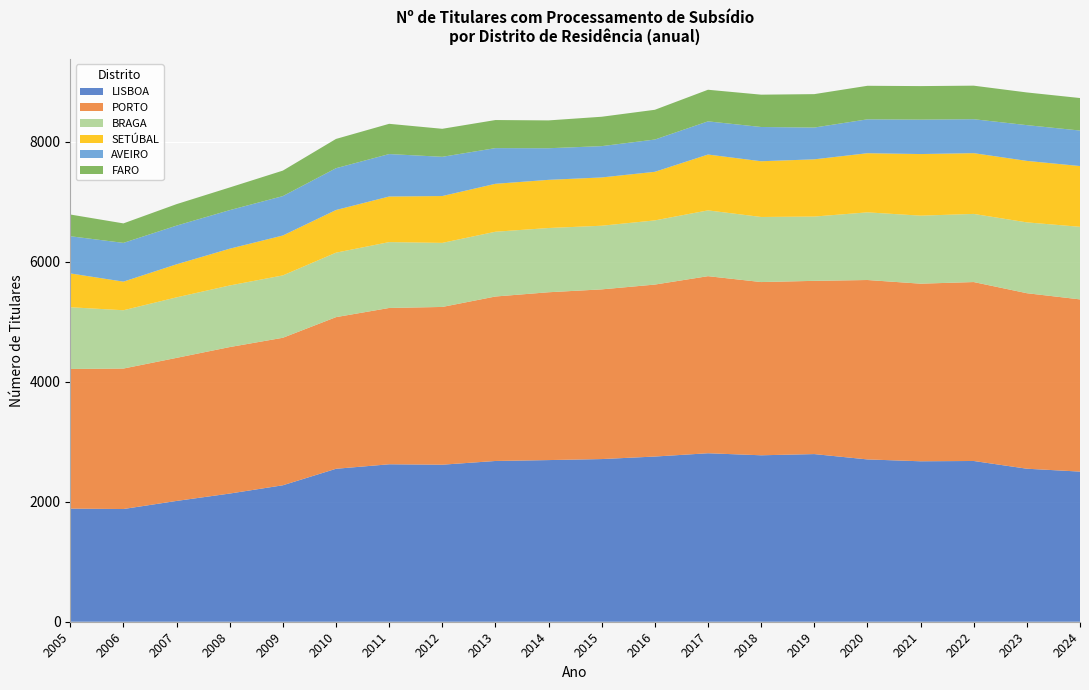

Reading left to right, list all the values displayed in this chart.

LISBOA: 2005=1886	2006=1879	2007=2014	2008=2137	2009=2275	2010=2550	2011=2625	2012=2618	2013=2680	2014=2695	2015=2712	2016=2754	2017=2809	2018=2775	2019=2795	2020=2706	2021=2675	2022=2680	2023=2551	2024=2503
PORTO: 2005=2328	2006=2342	2007=2385	2008=2442	2009=2459	2010=2528	2011=2606	2012=2630	2013=2742	2014=2798	2015=2829	2016=2867	2017=2952	2018=2888	2019=2888	2020=2991	2021=2961	2022=2983	2023=2926	2024=2871
BRAGA: 2005=1029	2006=972	2007=1009	2008=1027	2009=1040	2010=1075	2011=1098	2012=1068	2013=1080	2014=1071	2015=1061	2016=1070	2017=1097	2018=1085	2019=1072	2020=1128	2021=1134	2022=1136	2023=1181	2024=1210
SETÚBAL: 2005=564	2006=477	2007=551	2008=613	2009=665	2010=711	2011=760	2012=781	2013=799	2014=803	2015=805	2016=810	2017=931	2018=929	2019=954	2020=986	2021=1027	2022=1013	2023=1025	2024=1013
AVEIRO: 2005=620	2006=646	2007=645	2008=643	2009=657	2010=697	2011=708	2012=654	2013=595	2014=527	2015=522	2016=538	2017=553	2018=571	2019=530	2020=565	2021=574	2022=566	2023=596	2024=592
FARO: 2005=362	2006=325	2007=358	2008=378	2009=425	2010=488	2011=504	2012=467	2013=468	2014=464	2015=490	2016=496	2017=527	2018=539	2019=557	2020=559	2021=559	2022=559	2023=545	2024=542